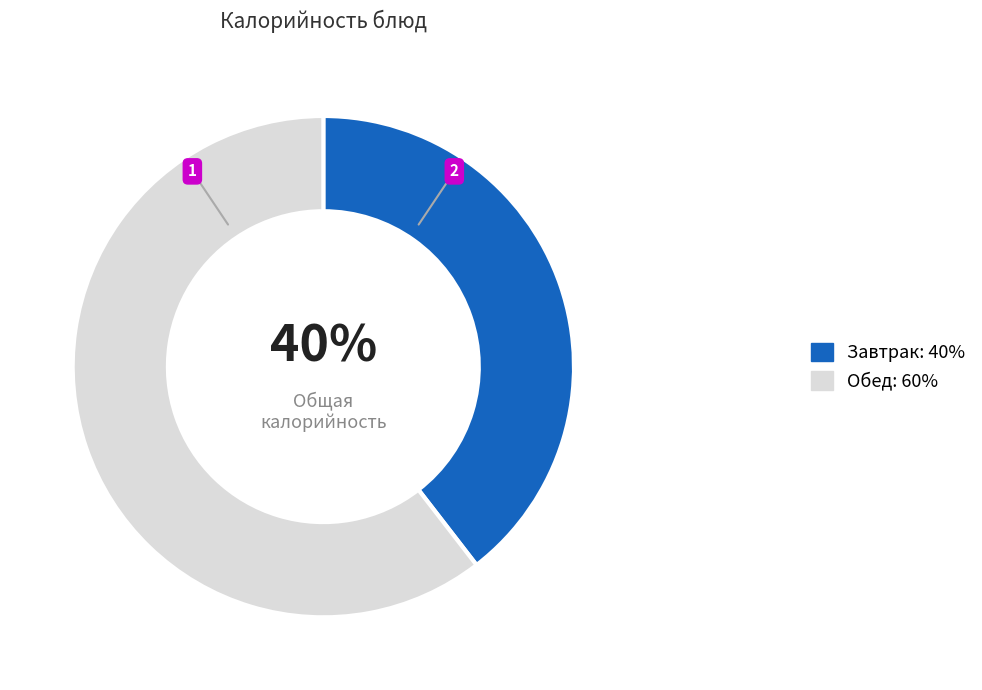

To the nearest percent, what is the average slice percentage?

50%